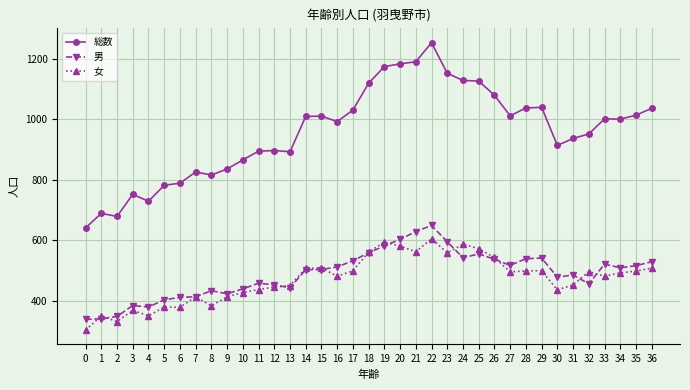

What is the minimum value shown in the chart?

303